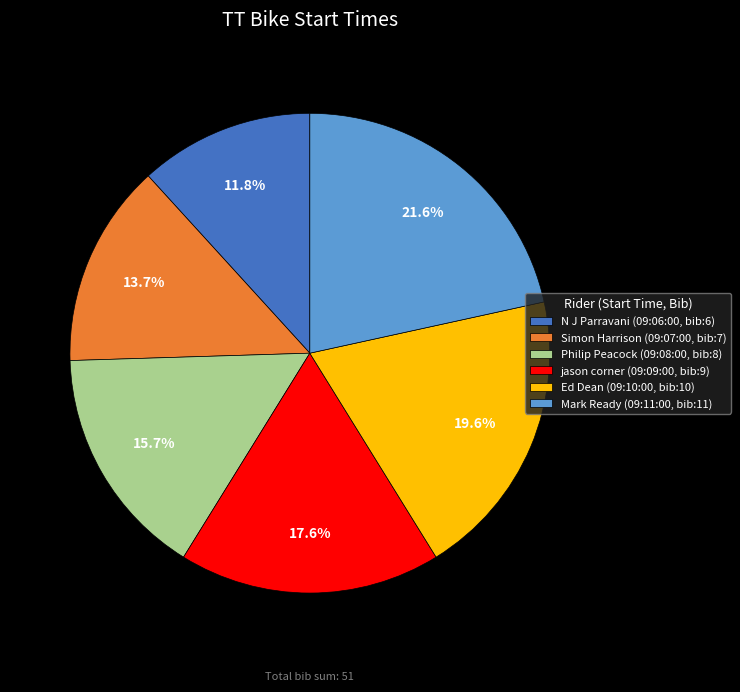

What is the ratio of the value at Simon Harrison (09:07:00, bib:7) to the value at Ed Dean (09:10:00, bib:10)?

0.7